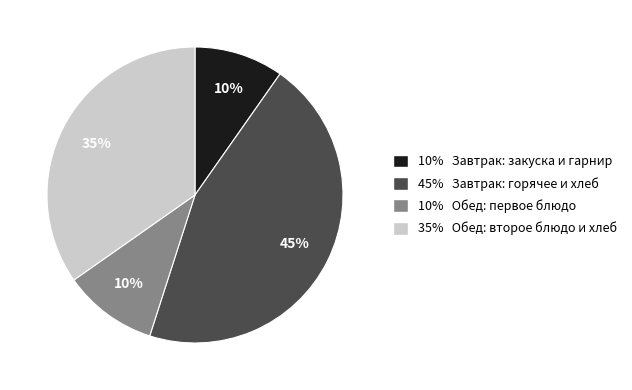

To the nearest percent, what is the average slice percentage?

25%